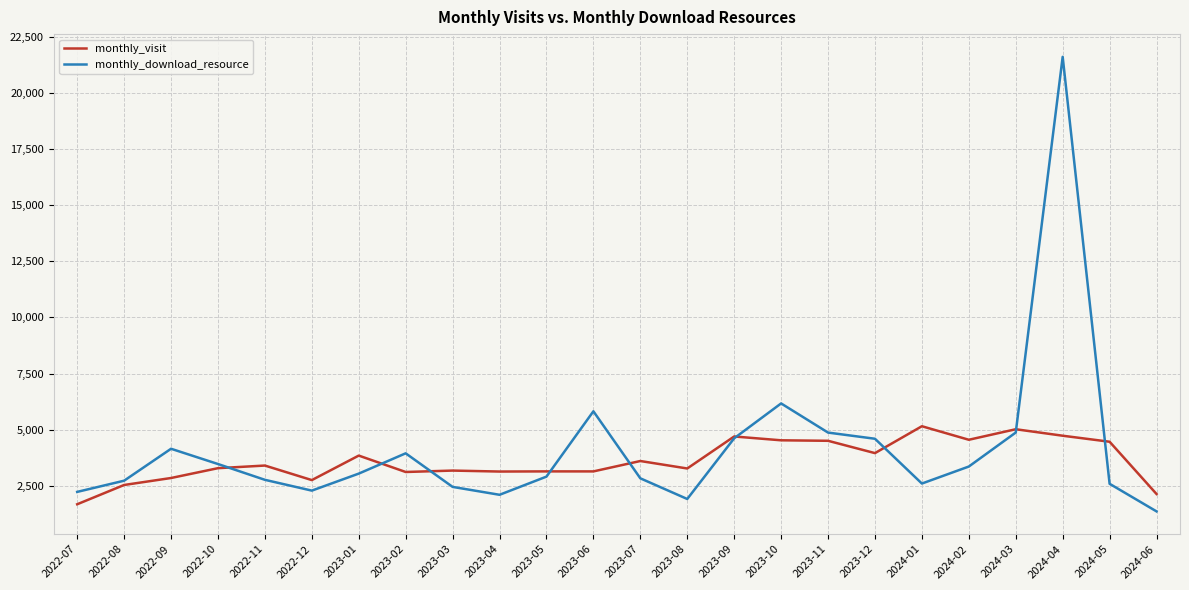

At 2022-09, list the series in order from smallest to largest.

monthly_visit, monthly_download_resource